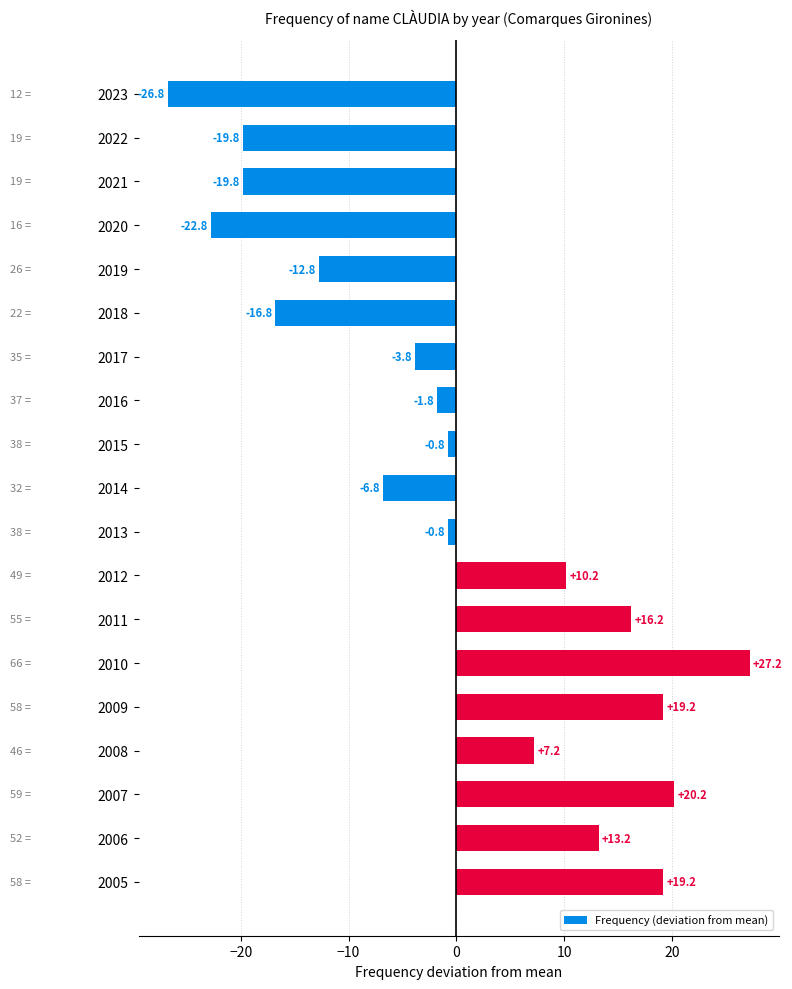

Between 2016 and 2008, which is larger?

2008